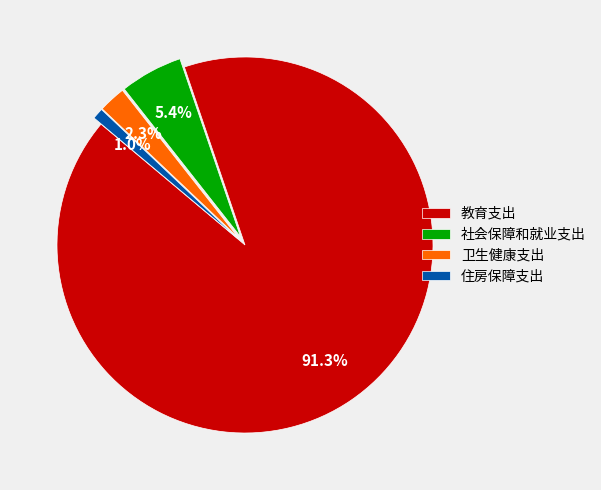

To the nearest percent, what is the difference between the 社会保障和就业支出 and 教育支出 slice percentages?

86%